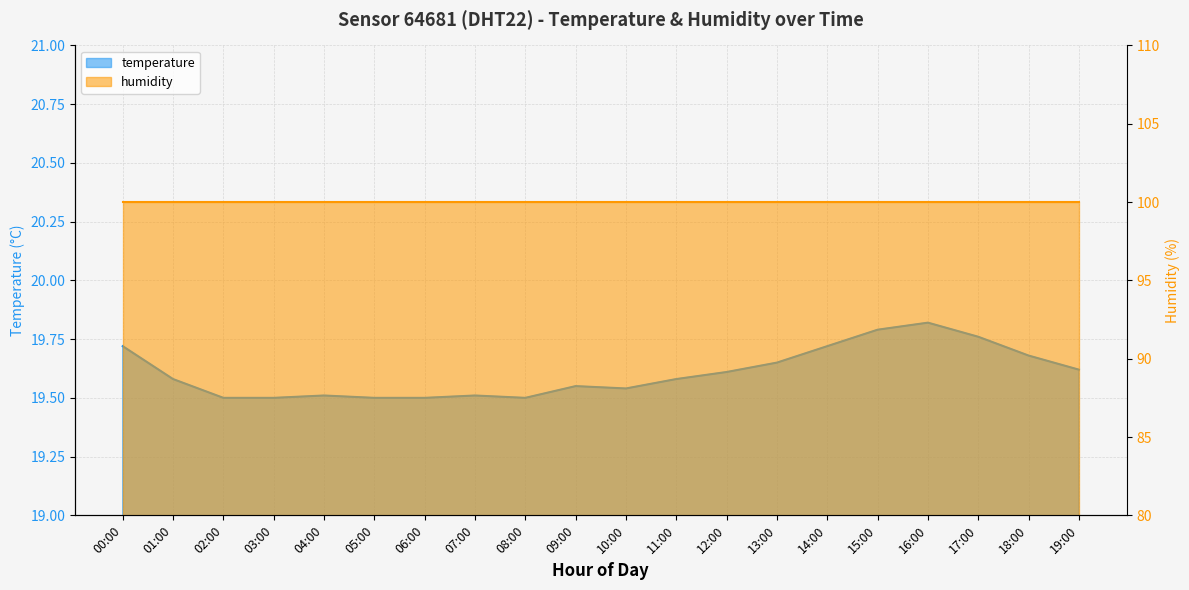

What is the difference between the maximum and minimum values?

0.3